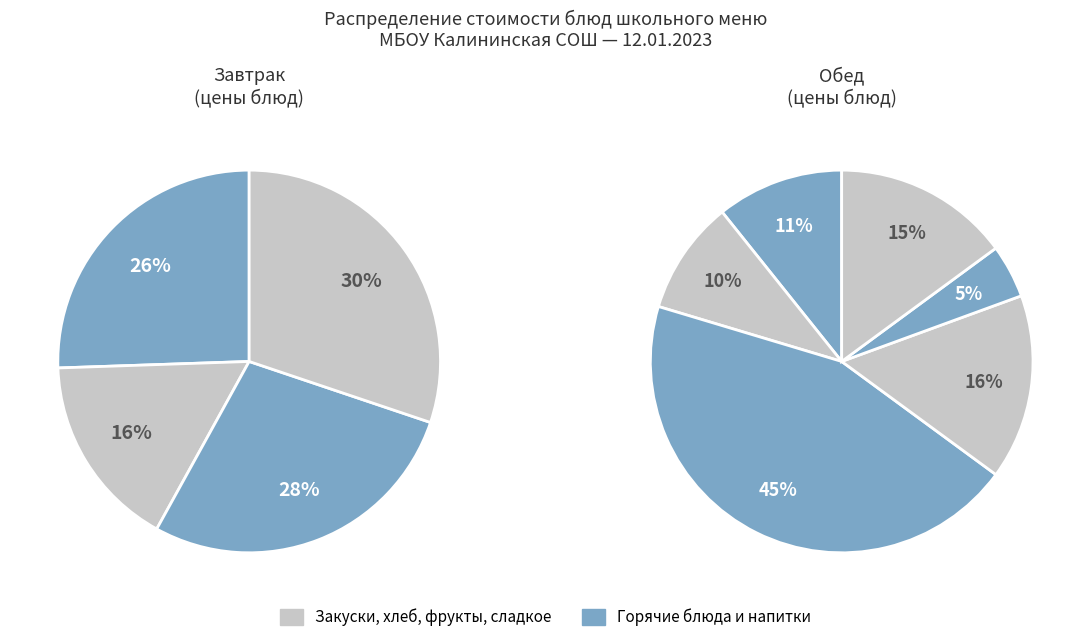

True or false: салат винегрет с растительным маслом accounts for 1% of the total.

False